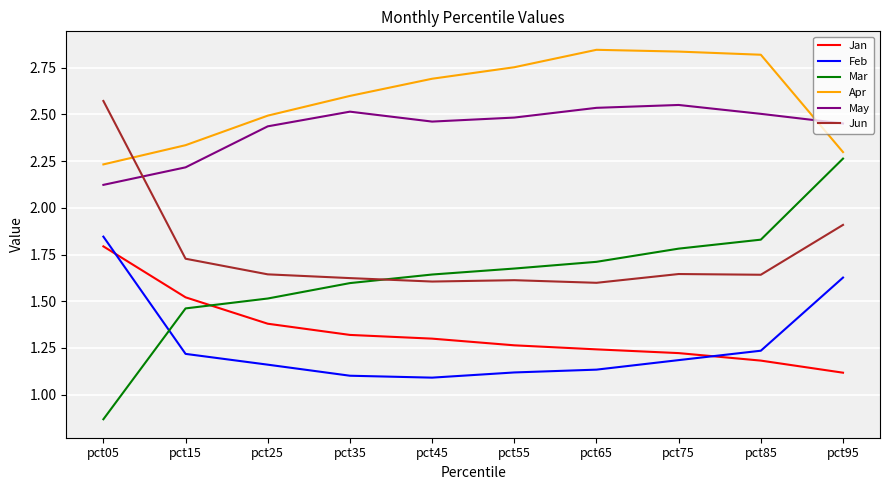

True or false: Feb has a value of 1.6 at pct75.

False